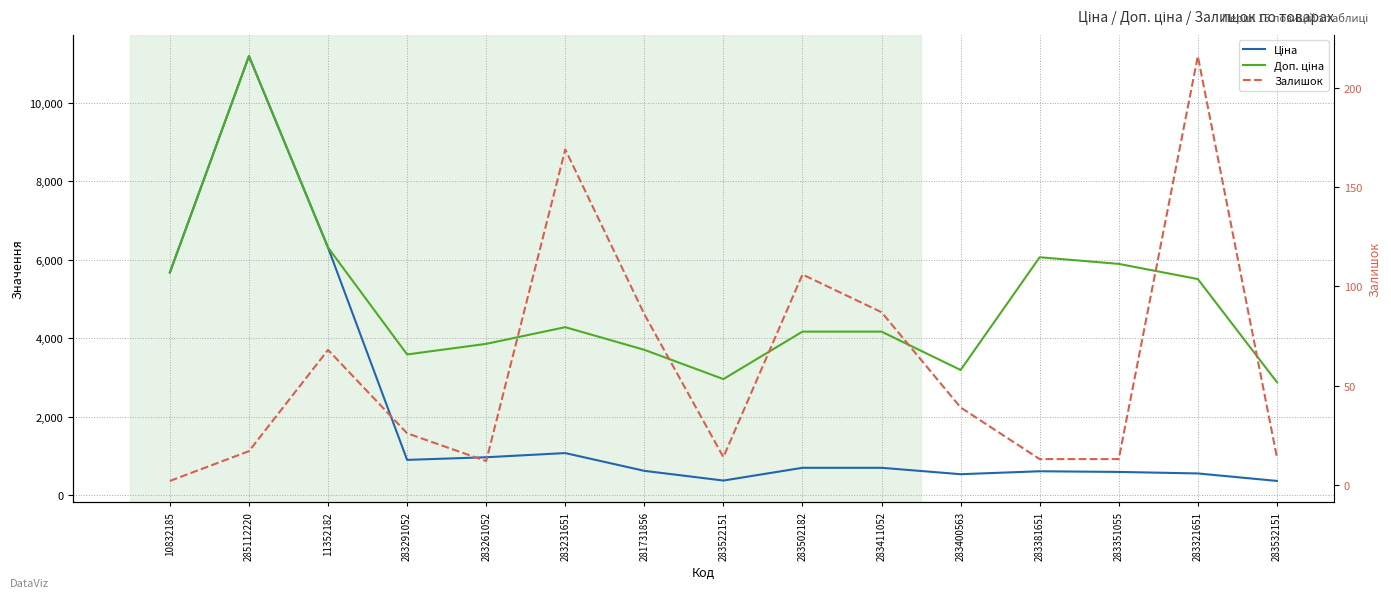

Which series has the largest range (max minus min)?

Ціна